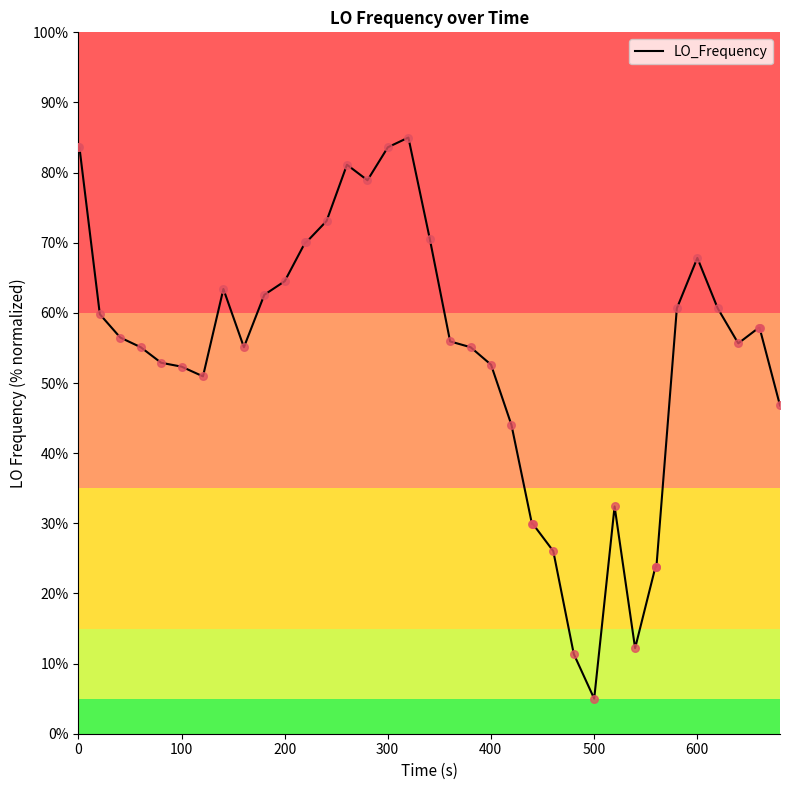

What is the smallest value displayed?

5.0